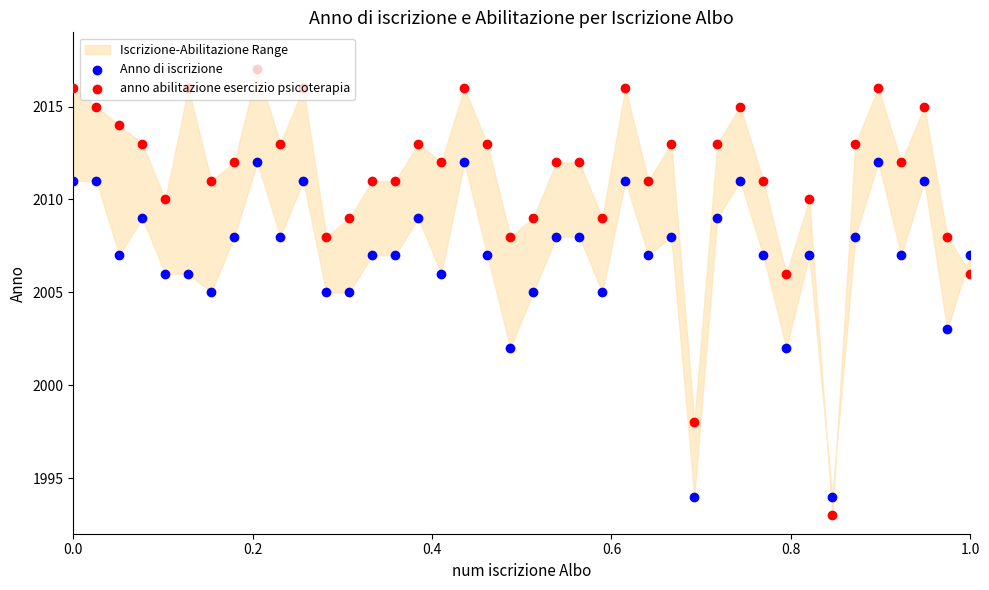

Which series has the largest total across all categories?

anno abilitazione esercizio psicoterapia